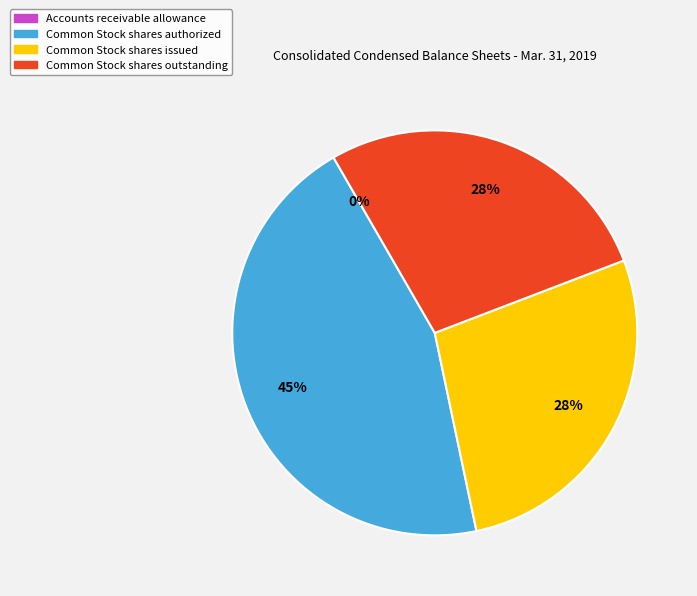

Approximately how many times larger is the value at Common Stock shares authorized compared to Common Stock shares outstanding?

1.6